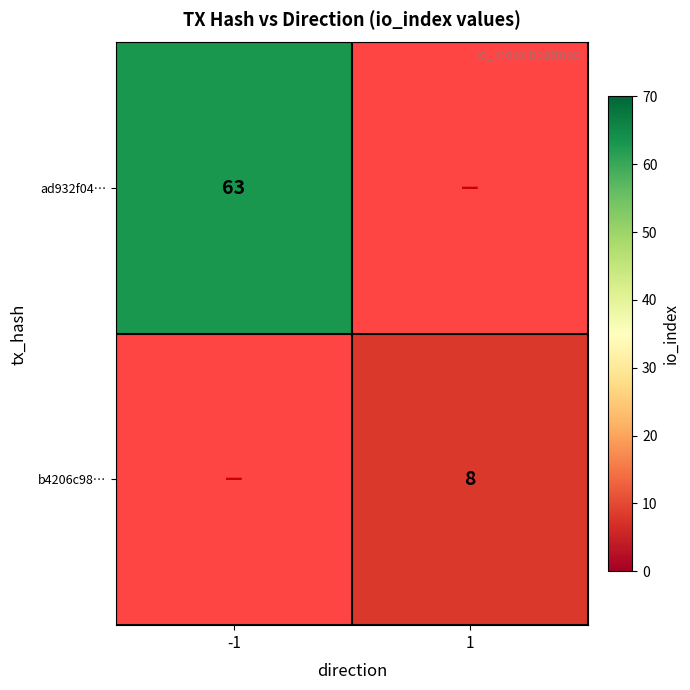

Is the value of b4206c98… at 1 greater than the value of ad932f04… at -1?

No